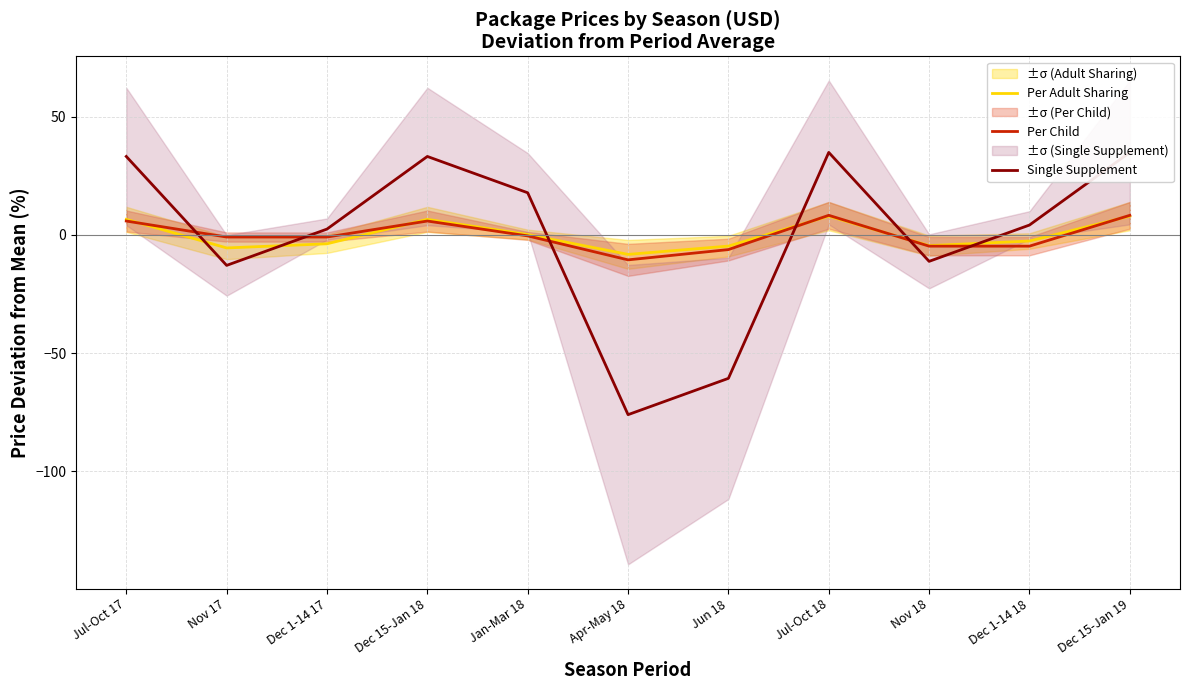

Is the value of Per Adult Sharing at Jan-Mar 18 greater than the value of Single Supplement at Jul-Oct 17?

No